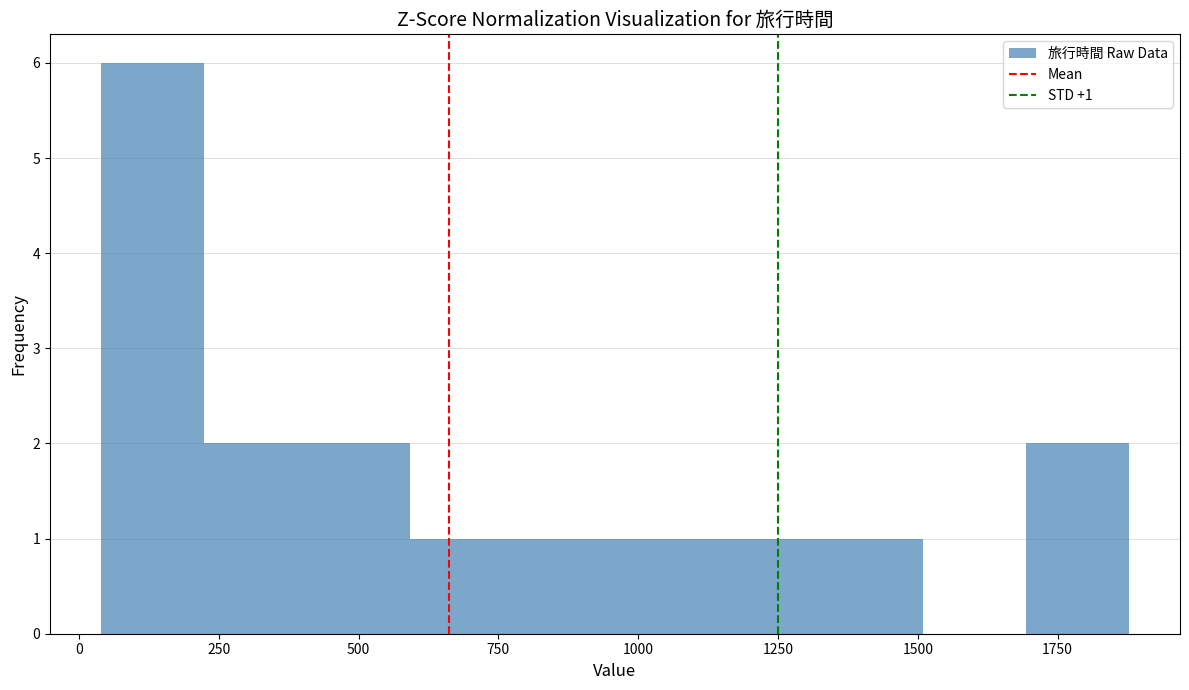

Read against the x-axis, roughly where is the centre of the tallest bar?

150